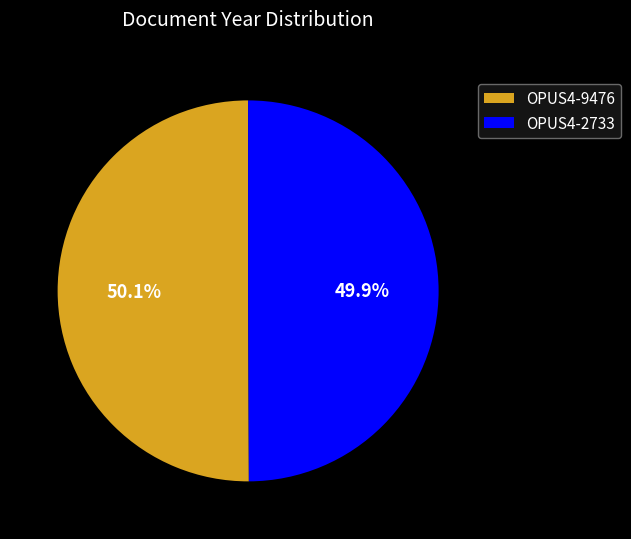

Approximately how many times larger is the value at OPUS4-2733 compared to OPUS4-9476?

1.0